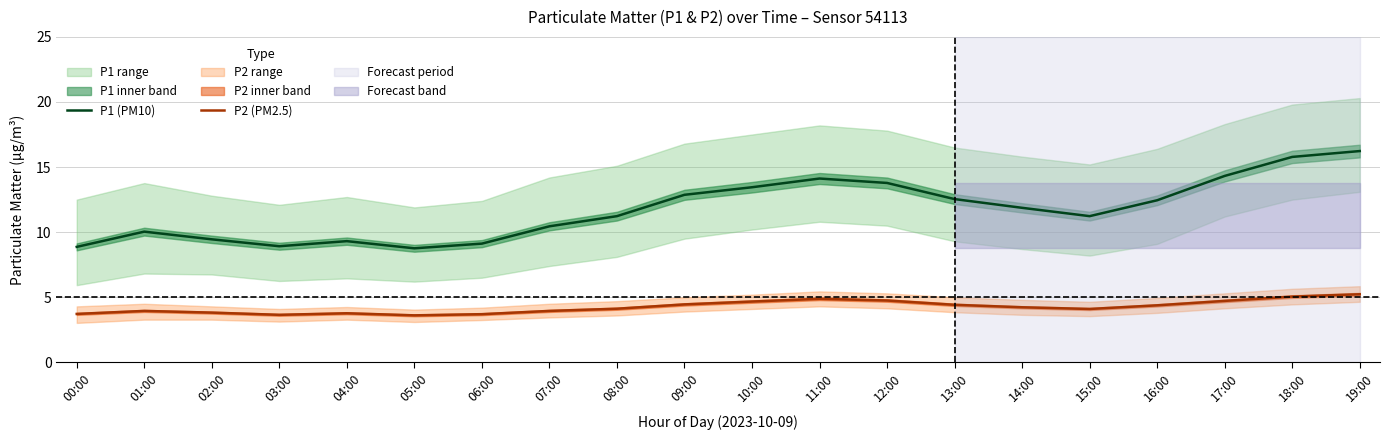

Where is the first local minimum for P2 (PM2.5)?

03:00